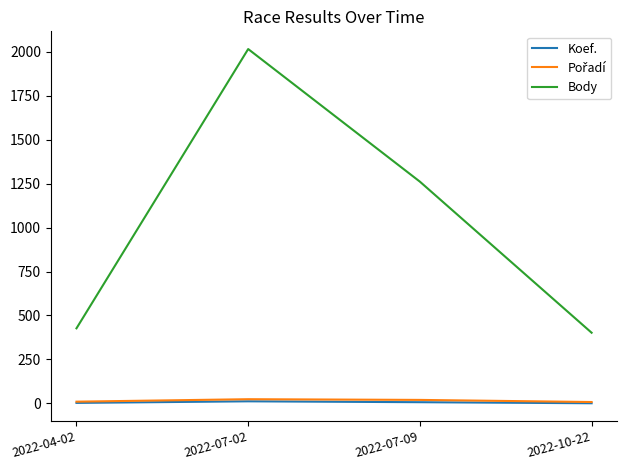

Which series changed the most between 2022-04-02 and 2022-07-02?

Body